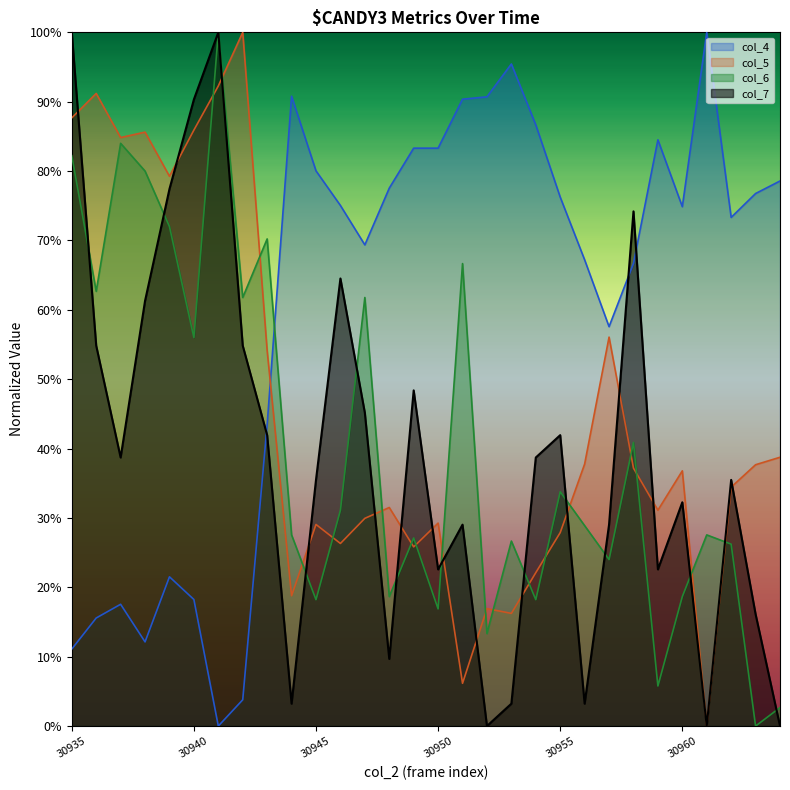

Reading right to left, what are all the values shown in this chart?

col_4: 0.8	0.8	0.7	1.0	0.7	0.8	0.7	0.6	0.7	0.8	0.9	1.0	0.9	0.9	0.8	0.8	0.8	0.7	0.8	0.8	0.9	0.4	0.0	0.0	0.2	0.2	0.1	0.2	0.2	0.1
col_5: 0.4	0.4	0.3	0.0	0.4	0.3	0.4	0.6	0.4	0.3	0.2	0.2	0.2	0.1	0.3	0.3	0.3	0.3	0.3	0.3	0.2	0.5	1.0	0.9	0.9	0.8	0.9	0.8	0.9	0.9
col_6: 0.0	0.0	0.3	0.3	0.2	0.1	0.4	0.2	0.3	0.3	0.2	0.3	0.1	0.7	0.2	0.3	0.2	0.6	0.3	0.2	0.3	0.7	0.6	1.0	0.6	0.7	0.8	0.8	0.6	0.8
col_7: 0.0	0.2	0.4	0.0	0.3	0.2	0.7	0.3	0.0	0.4	0.4	0.0	0.0	0.3	0.2	0.5	0.1	0.5	0.6	0.4	0.0	0.4	0.5	1.0	0.9	0.8	0.6	0.4	0.5	1.0